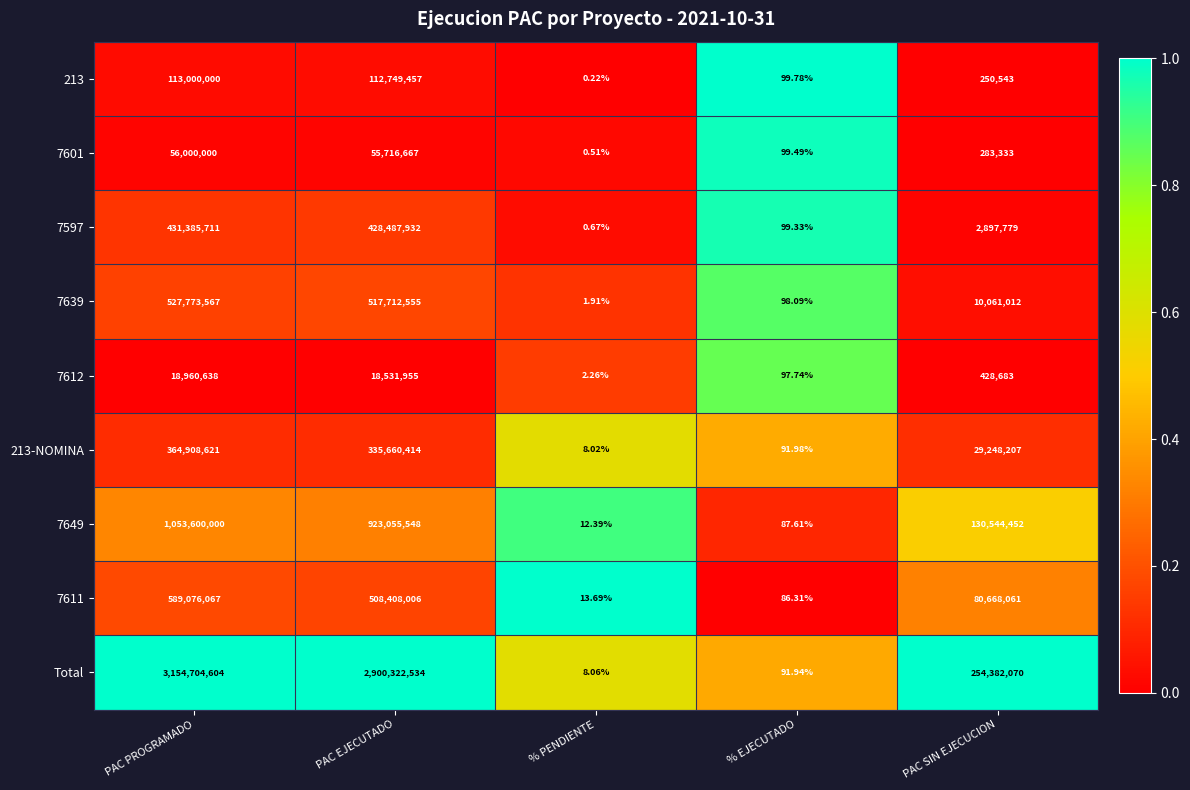

Which series has the largest total across all categories?

Total